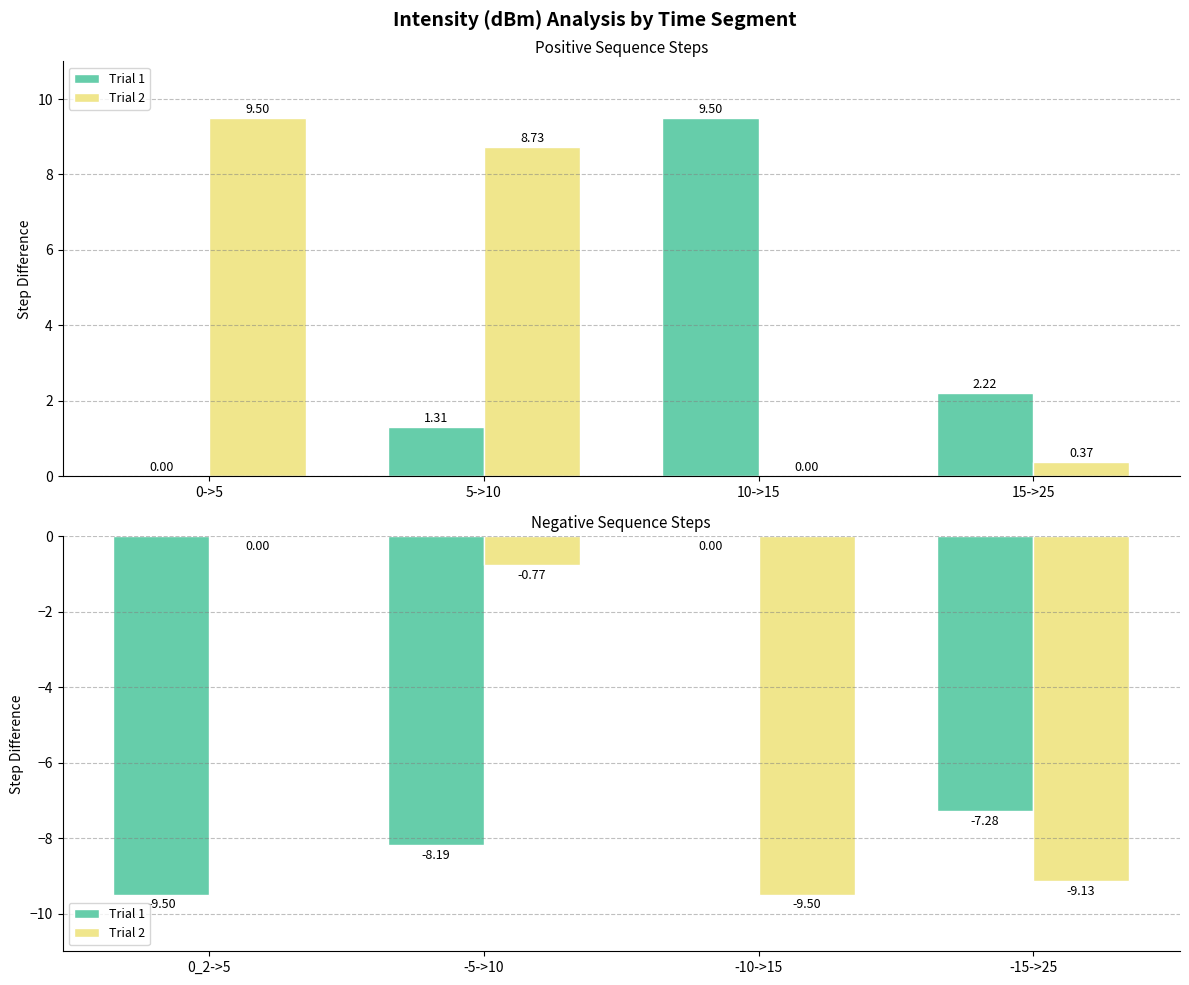

What is the value of the Trial 1 bar at the 4th from the left?

-7.3